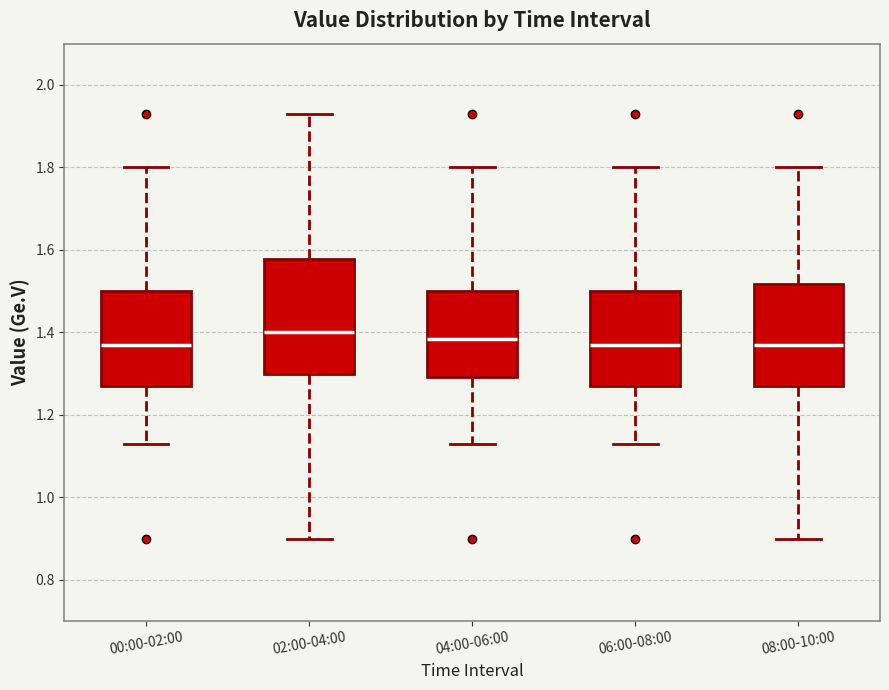

Where is the upper edge of the box for 00:00-02:00 on the y-axis? The values are not printed on the chart, so give them approximately, as read against the axis.

1.50